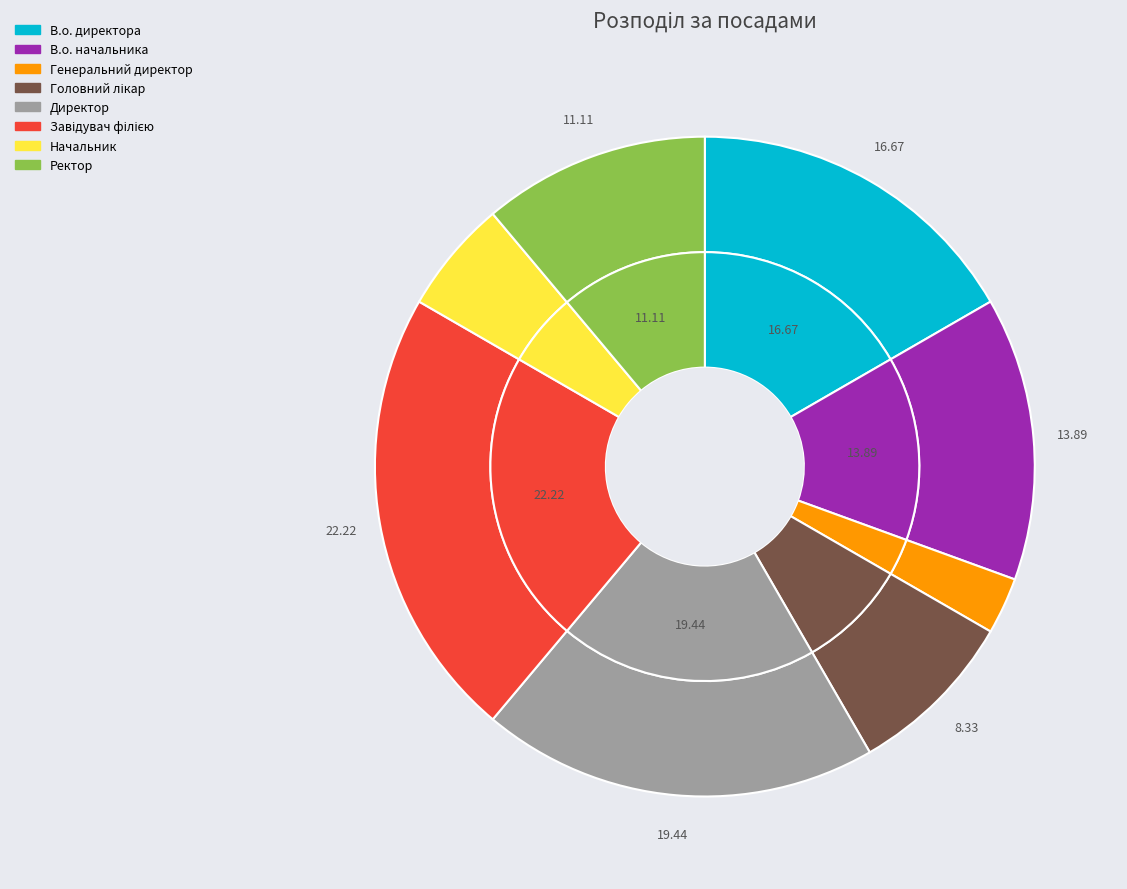

Which category has the biggest portion of the pie?

Завідувач філією